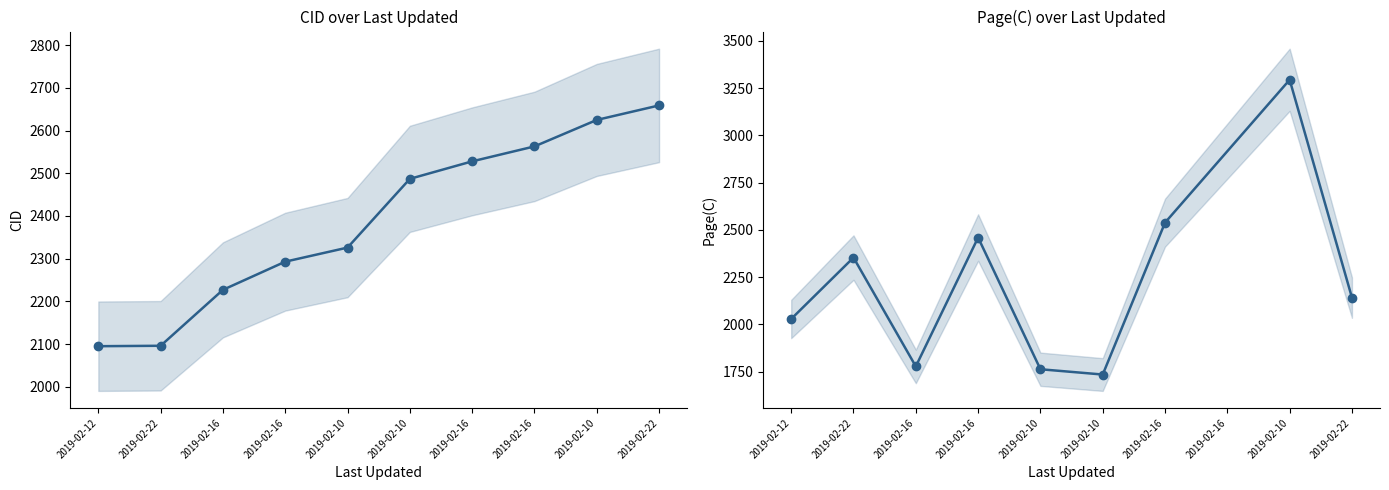

Is this an area chart (filled region under the line)?

No